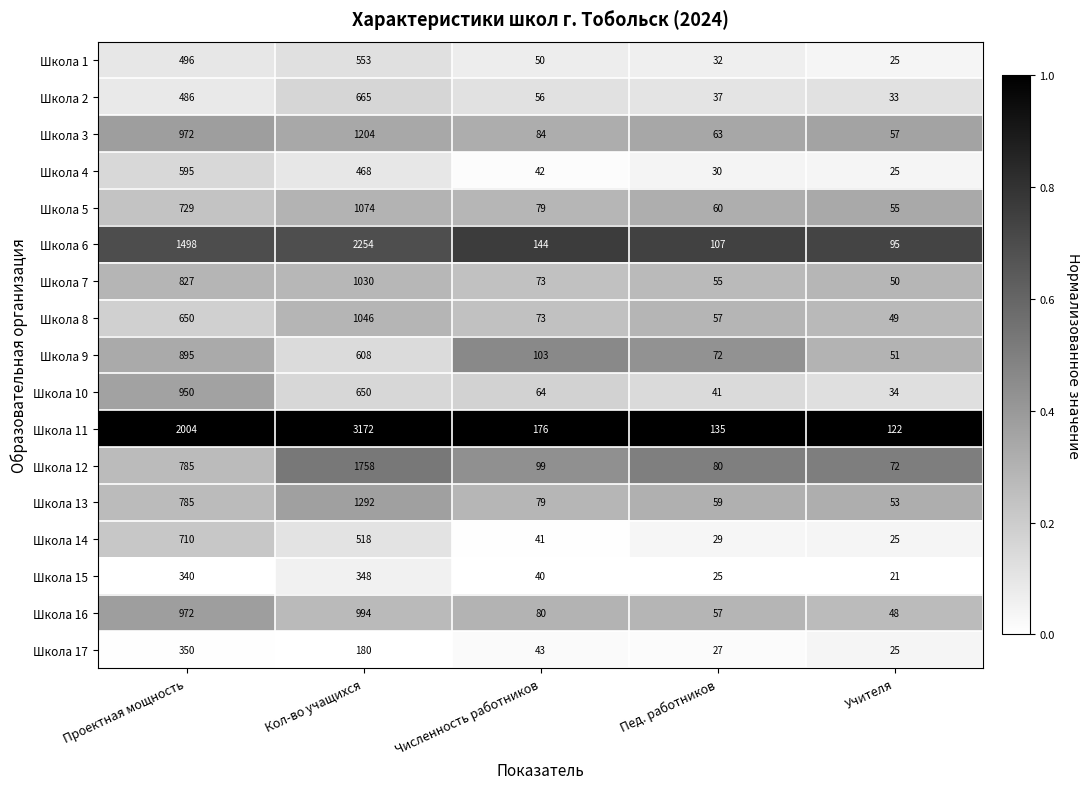

What is the spread (max minus min) of values at Кол-во учащихся?

2992